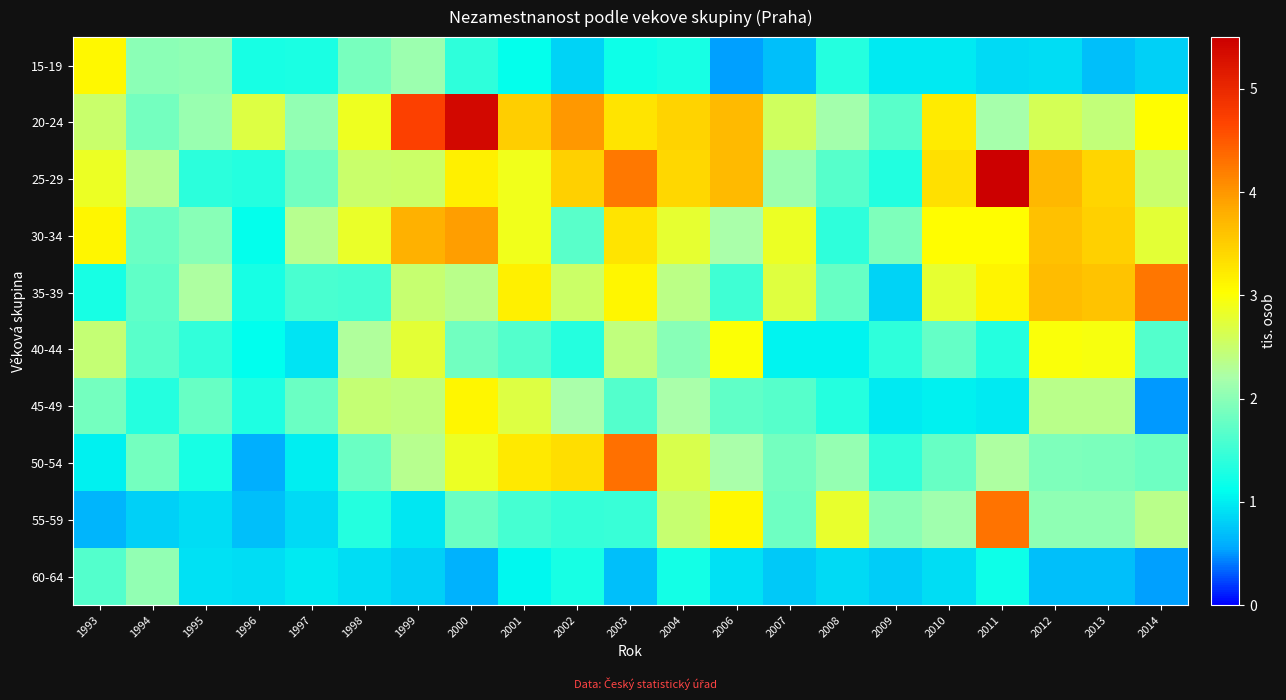

At how many categories does at least one series exceed 1?

21